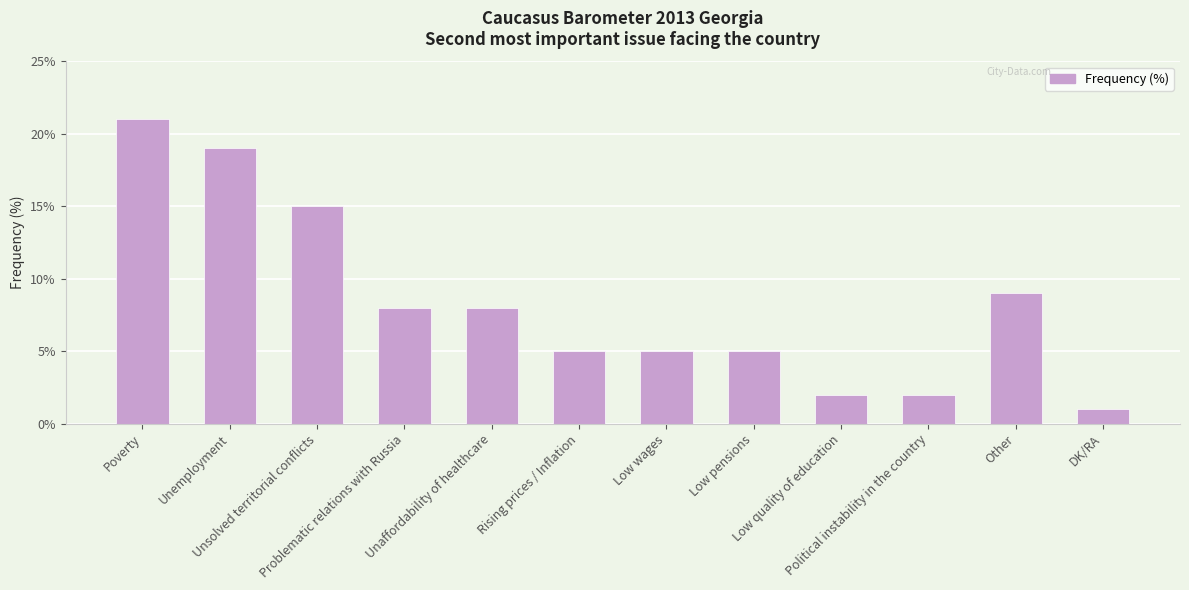

How many values are between 5 and 15?

7